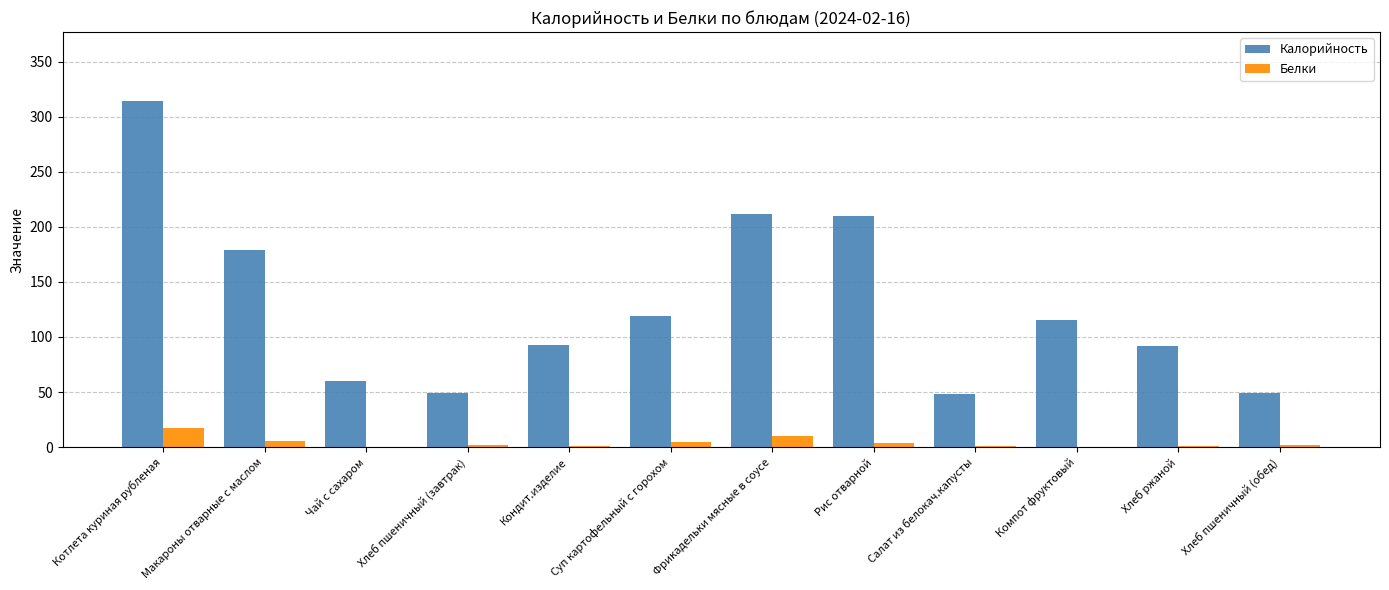

Which series has the largest total across all categories?

Калорийность